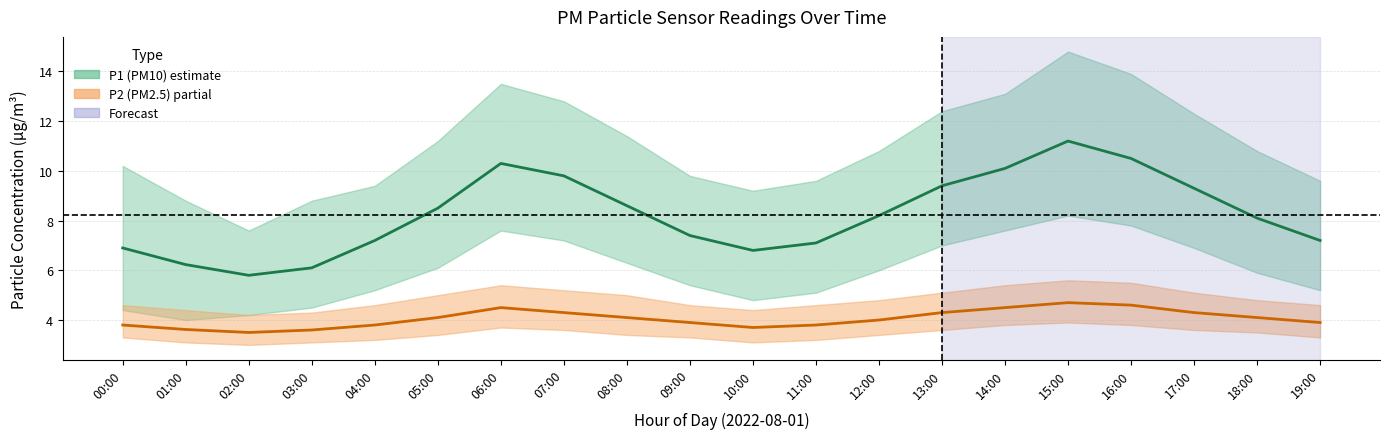

In P2 (PM2.5), how many points are higher than both neighbors (excluding endpoints)?

2